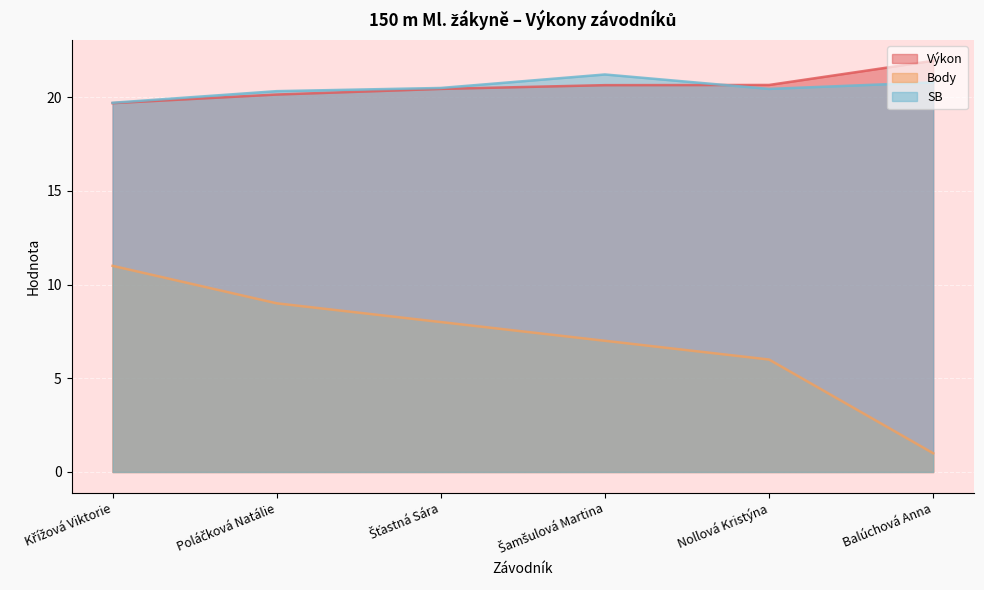

Which series has the largest total across all categories?

Výkon